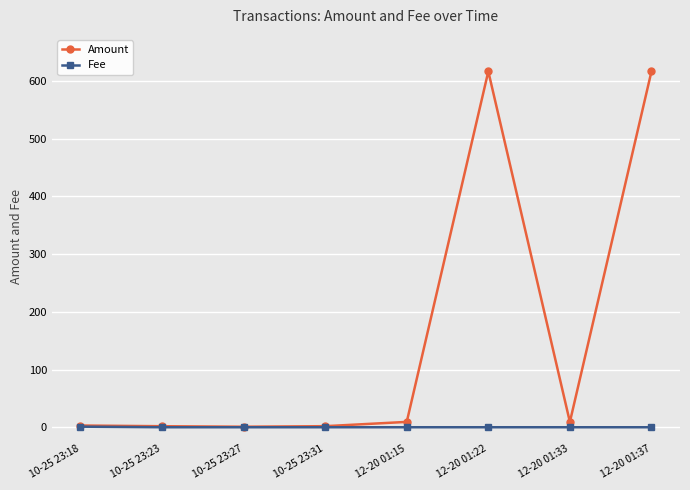

Which series has the largest total across all categories?

Amount